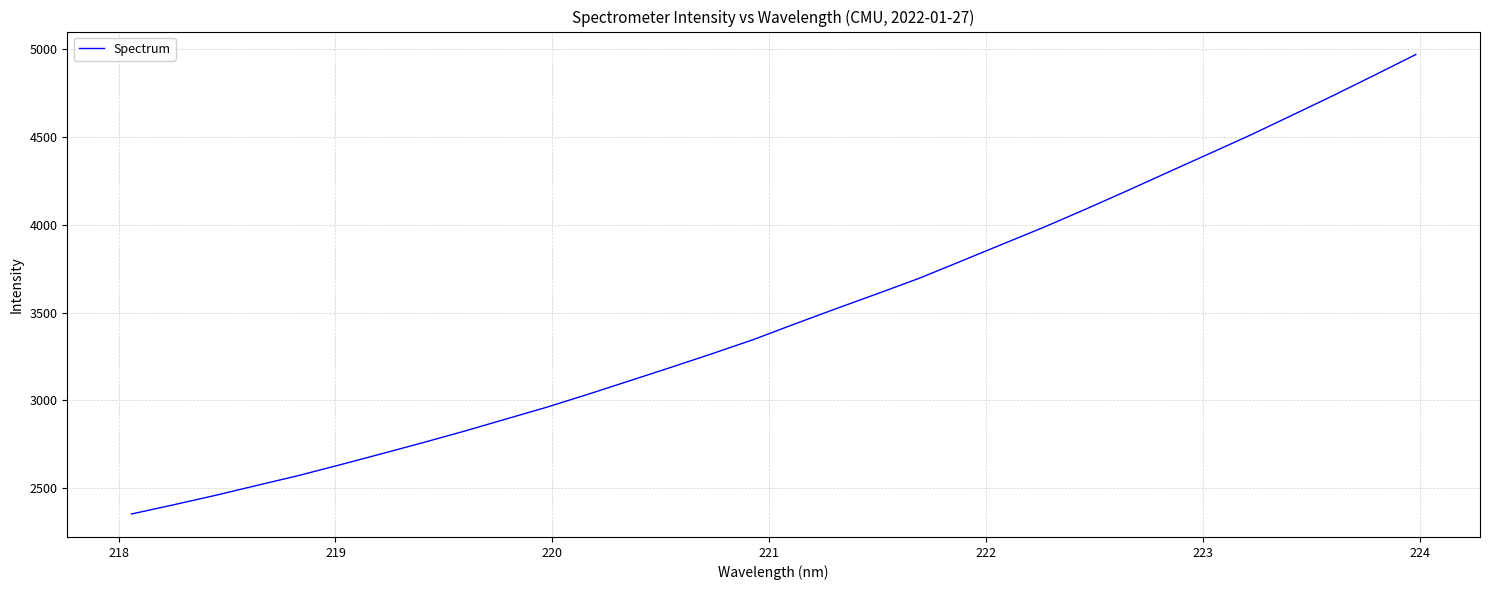

Reading right to left, transcribe all the data shown in this chart.

4970.2	4852.4	4735.9	4623.1	4510.8	4404.2	4298.0	4191.2	4086.5	3984.7	3888.2	3791.2	3694.9	3607.9	3522.2	3435.0	3345.9	3265.0	3186.8	3110.1	3033.5	2959.6	2891.1	2822.3	2756.9	2693.2	2630.7	2569.5	2513.6	2457.0	2403.7	2352.1